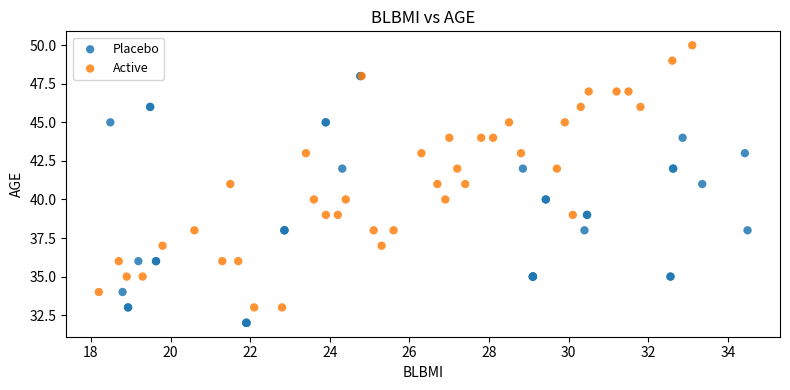

What are all the series names shown in the legend?

Placebo, Active